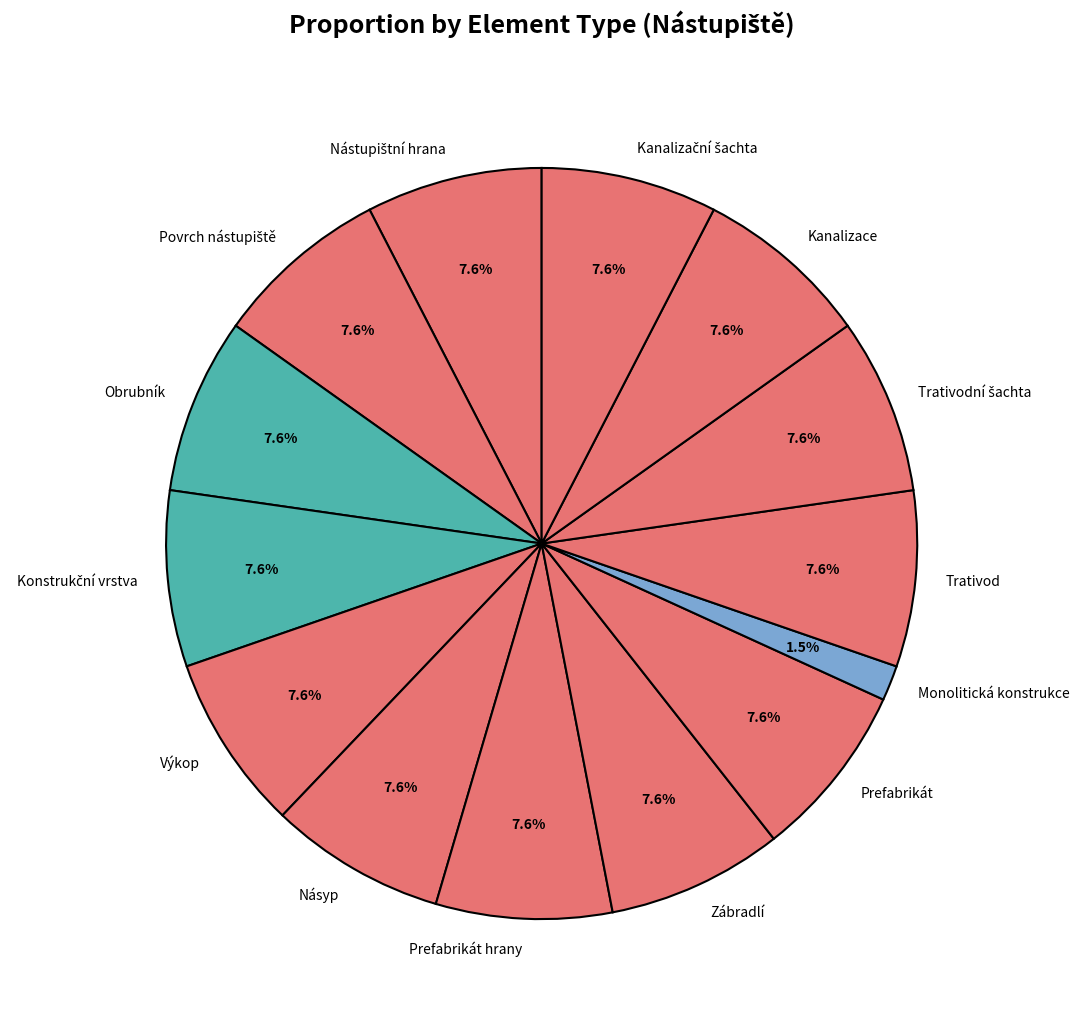

What percentage is the Trativod slice, to the nearest percent?

8%